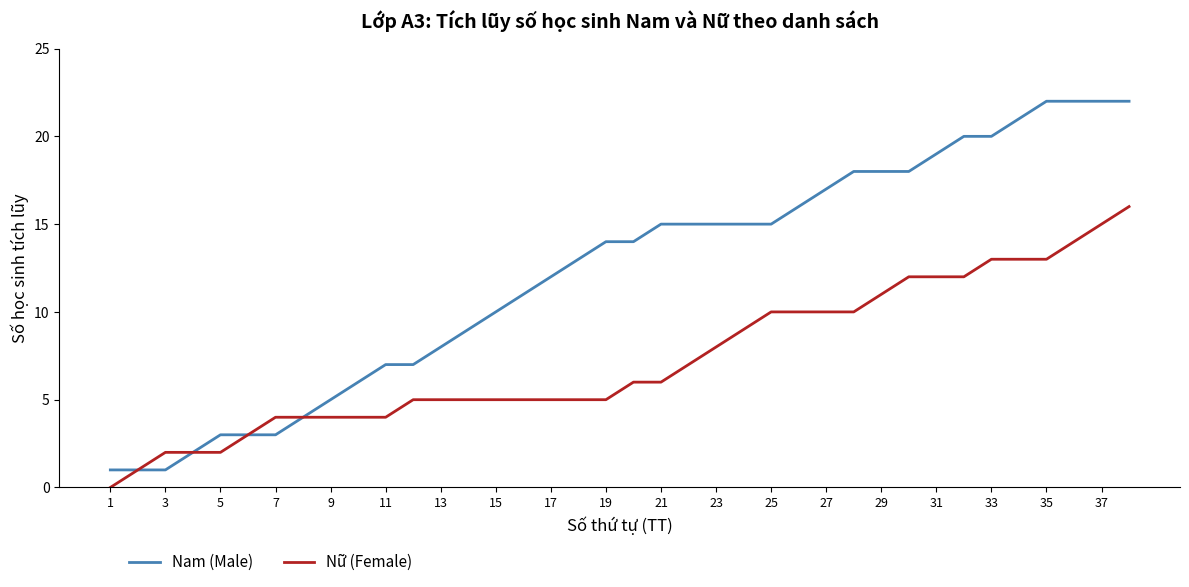

Rank the series by their maximum value, from lowest to highest.

Nữ (Female), Nam (Male)